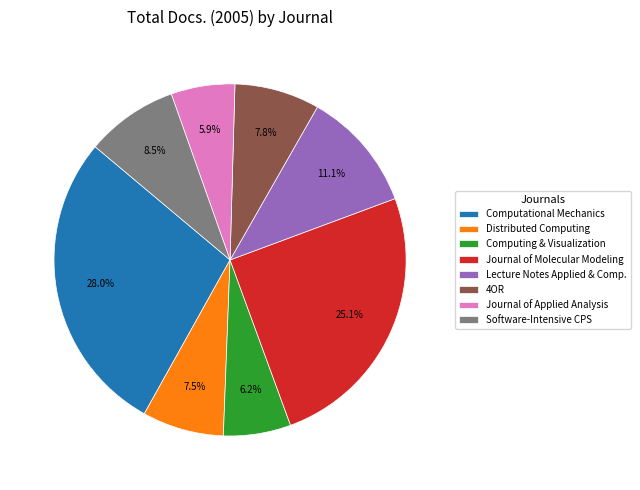

To the nearest percent, what is the average slice percentage?

12%